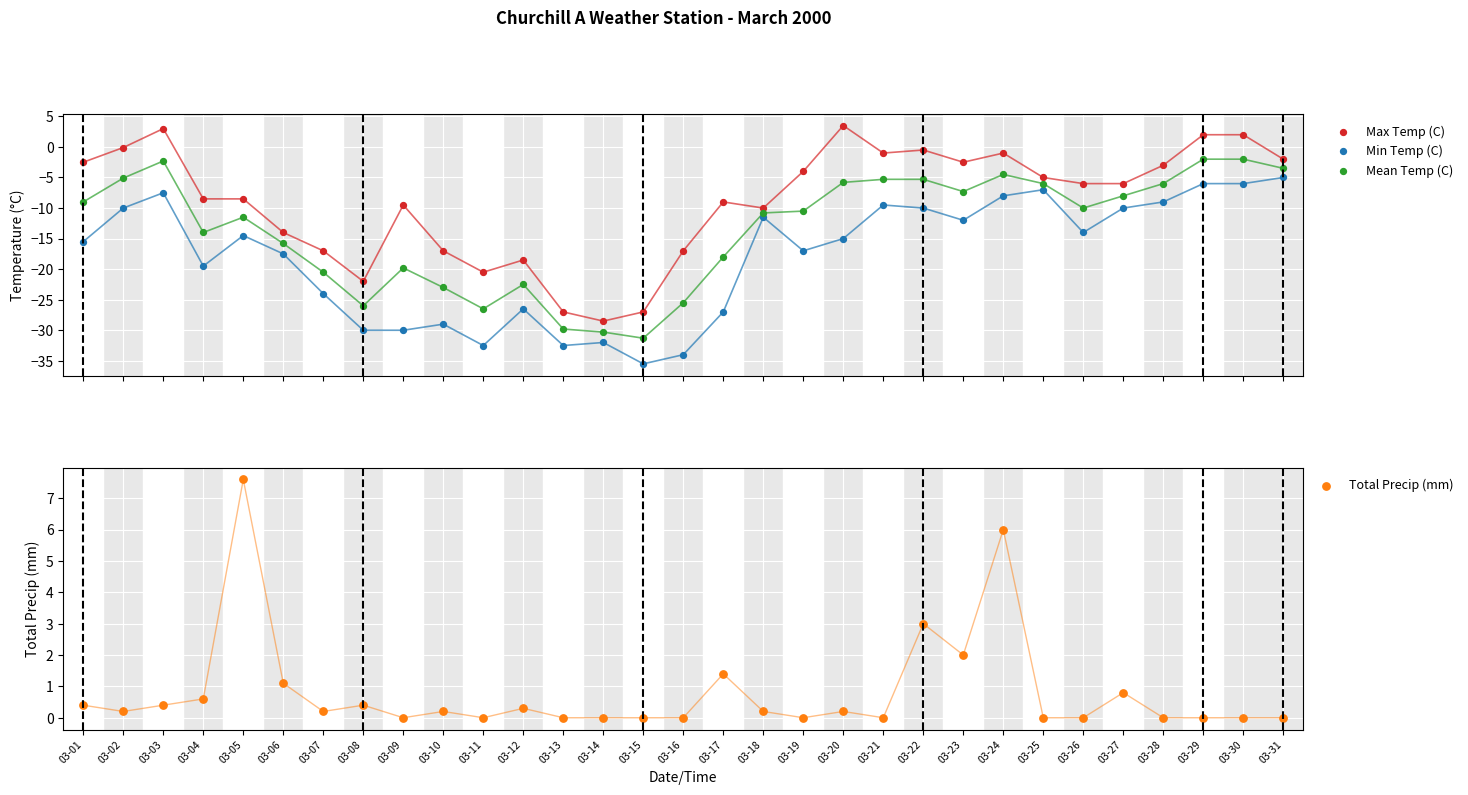

Which series reaches the minimum Y coordinate?

Min Temp (C)